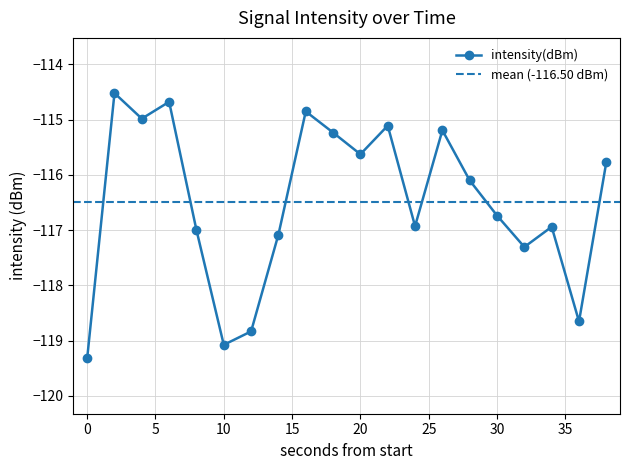

What is the value of the 7th point from the left?

-118.8